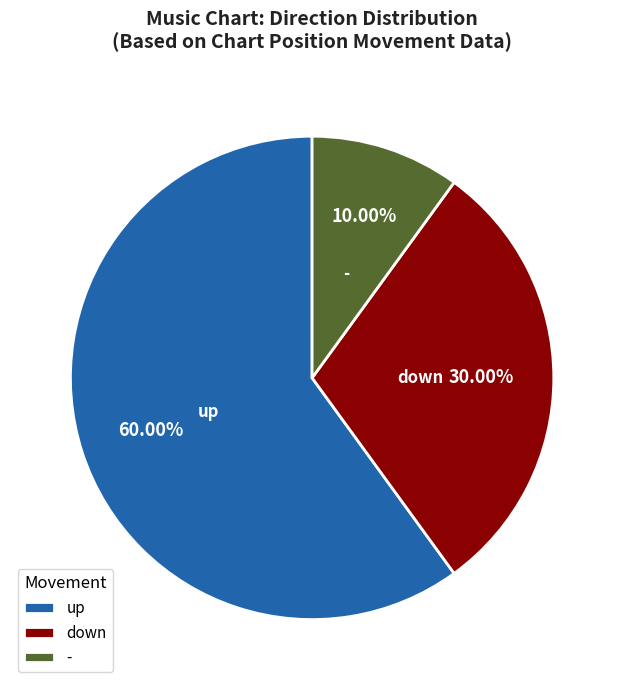

What is the smallest slice in the pie chart?

-